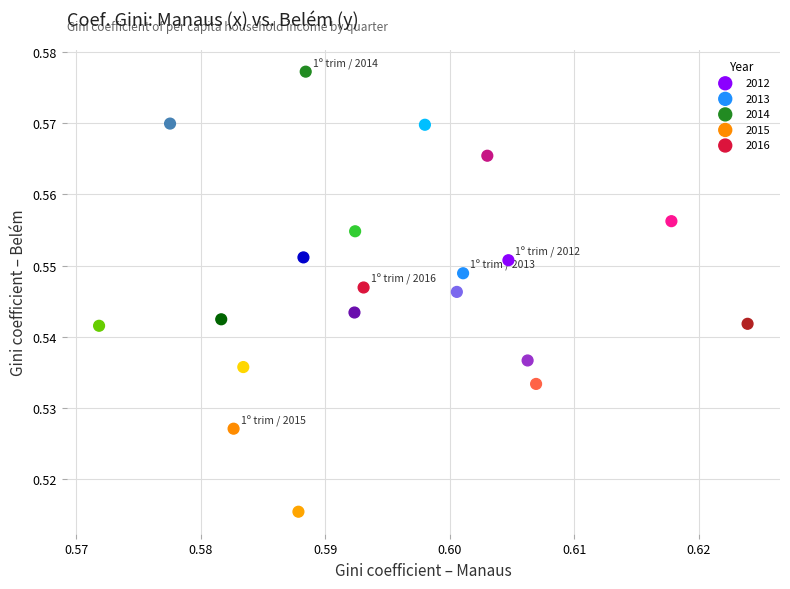

Which series reaches the maximum Y coordinate?

2014